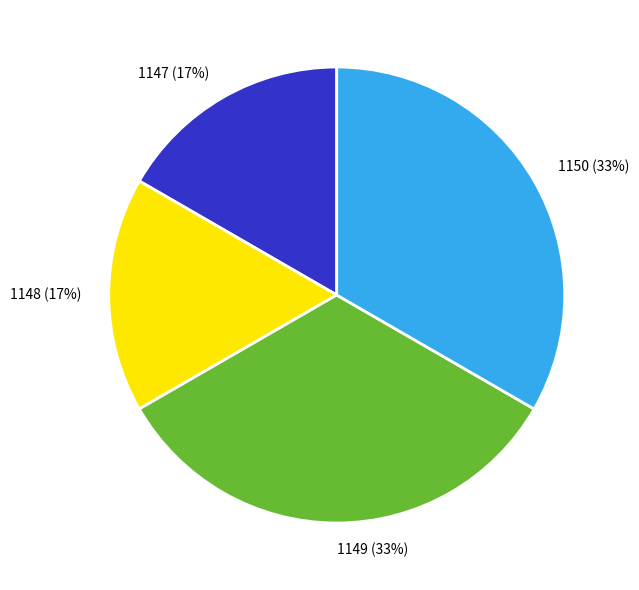

To the nearest percent, what is the average slice percentage?

25%